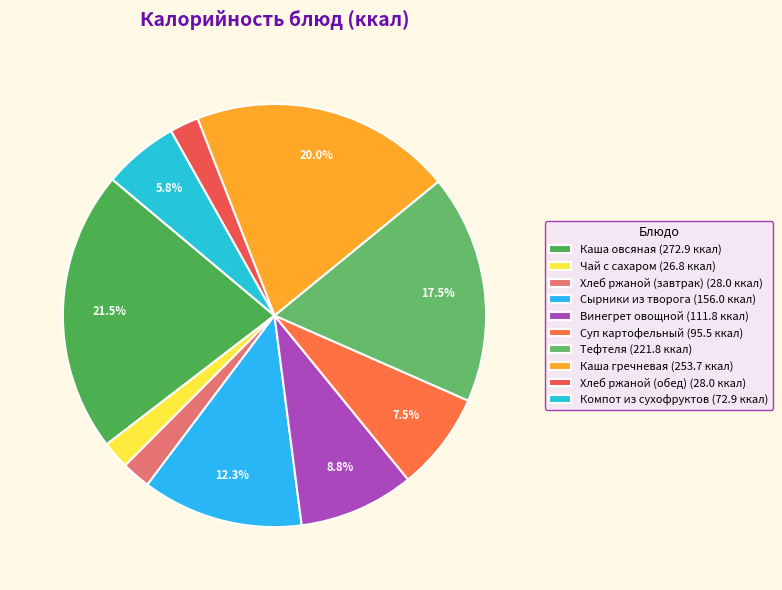

To the nearest percent, what percentage of the pie is Хлеб ржаной (завтрак)?

2%